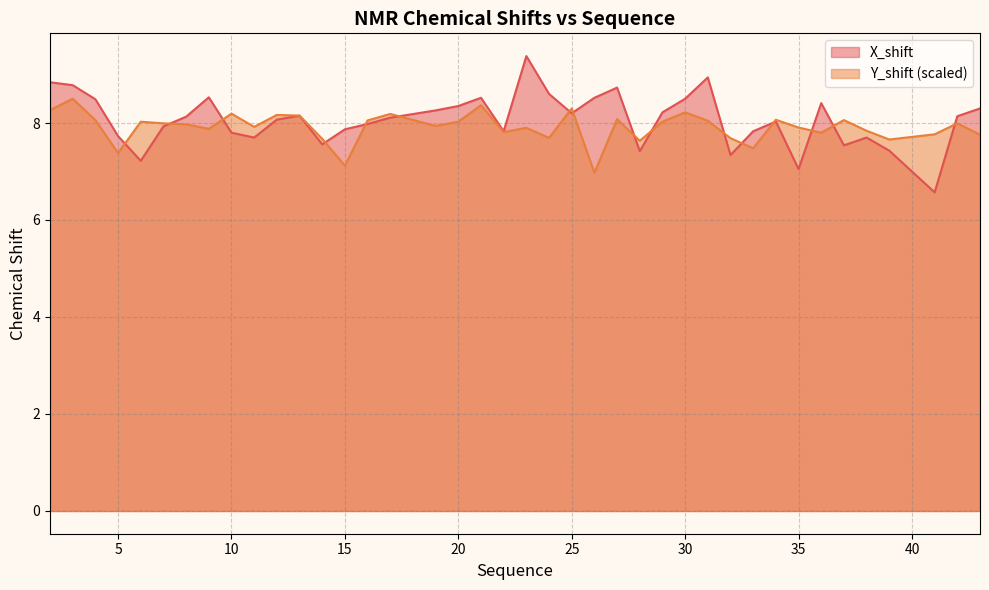

True or false: Y_shift has more than 2 interior local peaks.

True